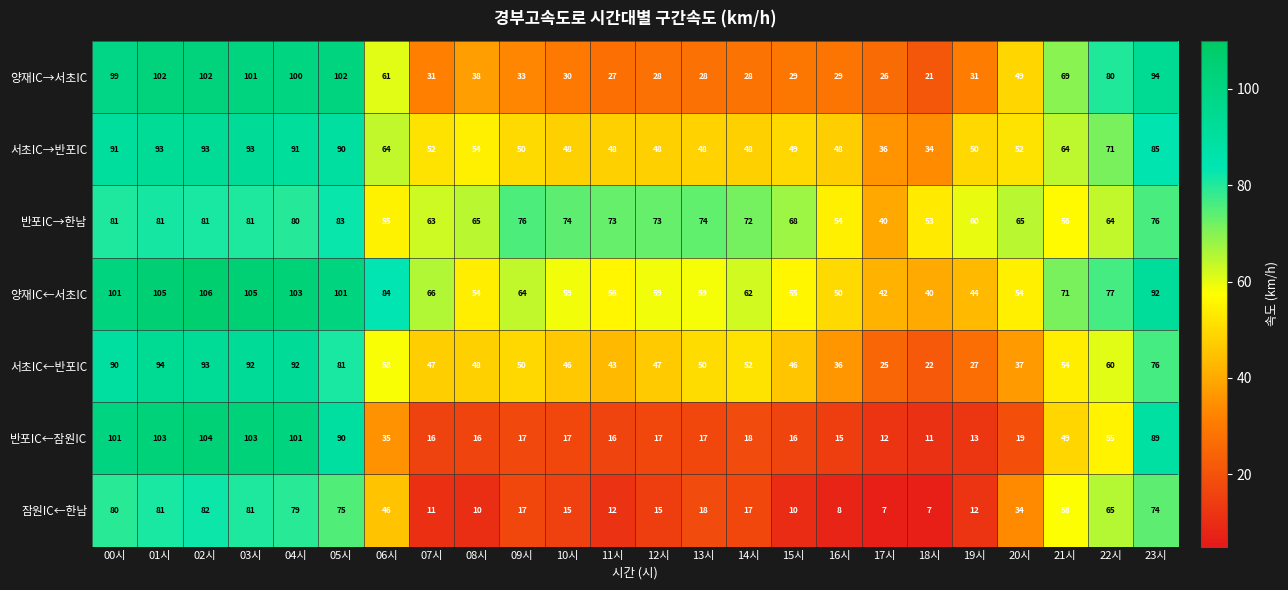

What is the difference between the 양재IC→서초IC values at 00시 and 23시?

5